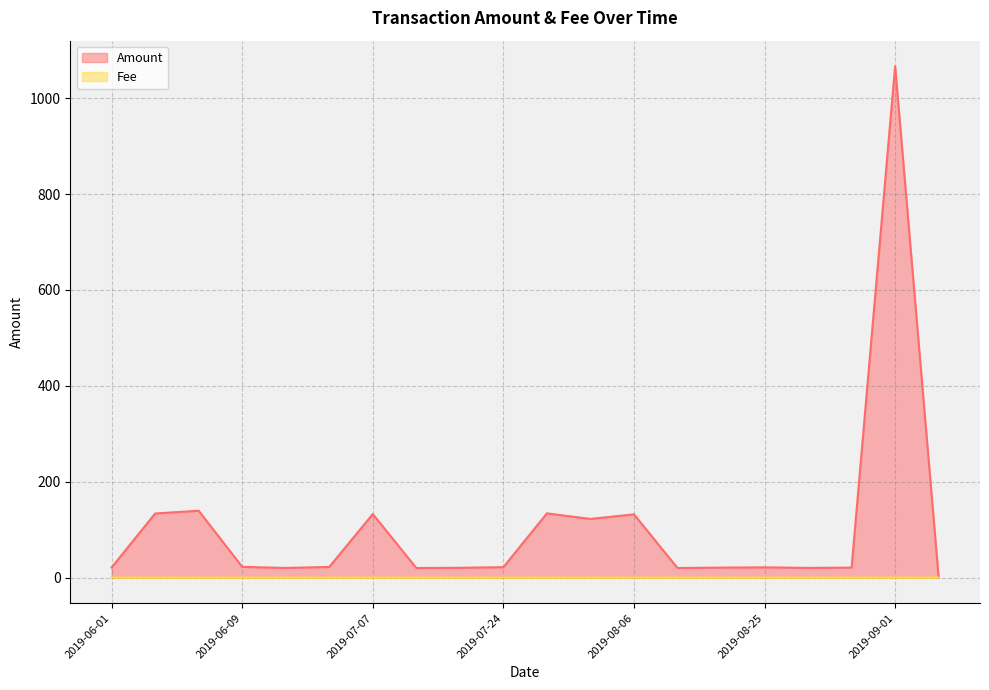

The value of Amount at 2019-07-17 is 33.4. True or false?

False